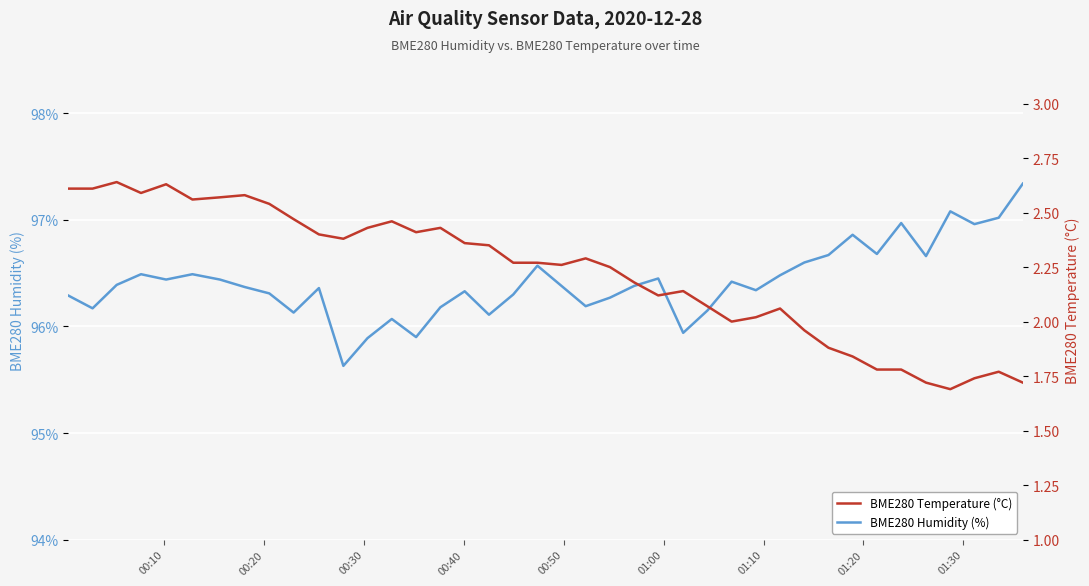

True or false: BME280 Temperature (°C) and BME280 Humidity (%) intersect in this chart.

False